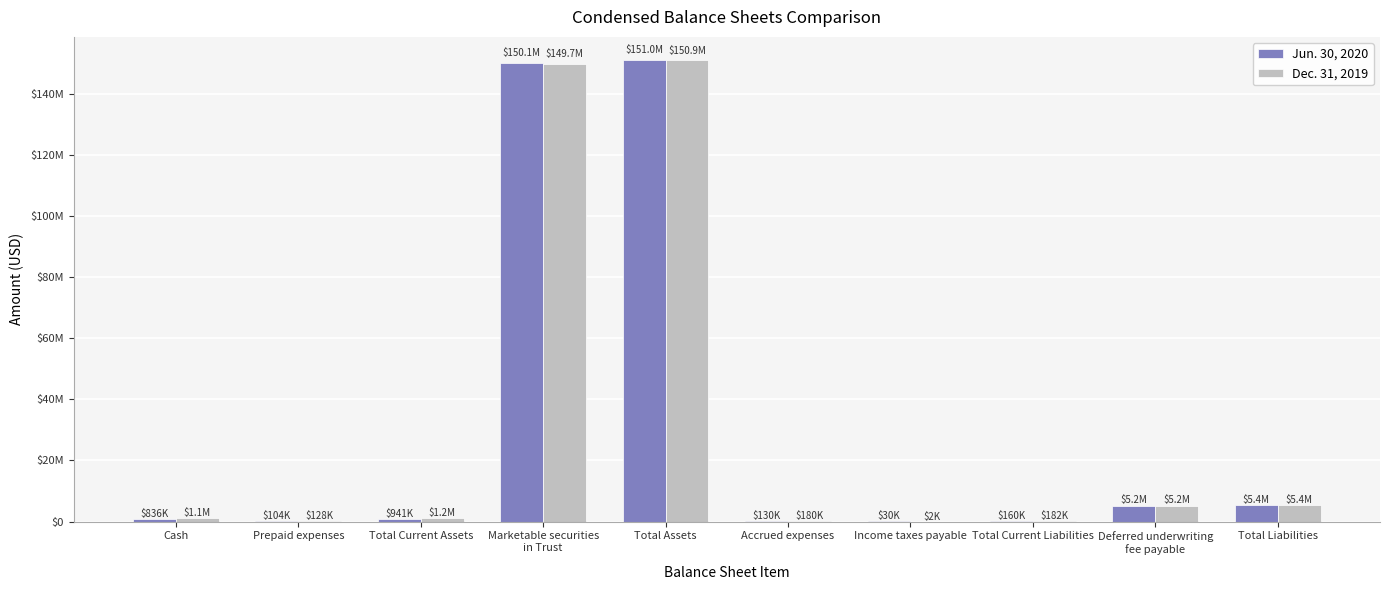

What is the highest value of the Dec. 31, 2019 series?

150941451